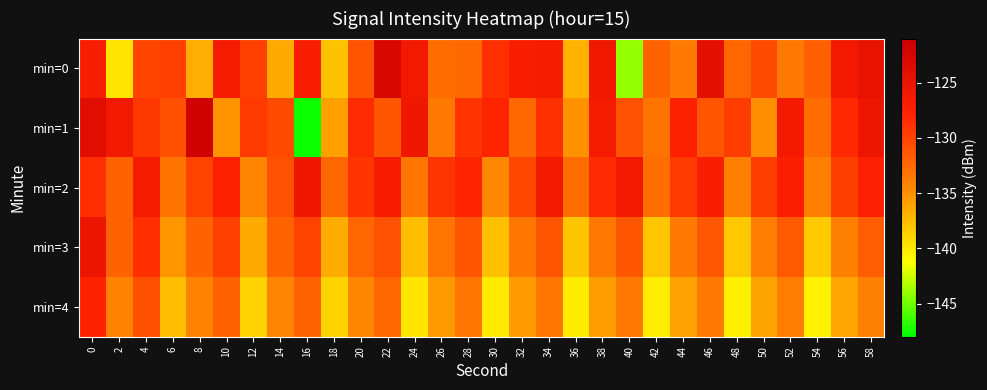

Which series changed the most between 10 and 20?

min=1